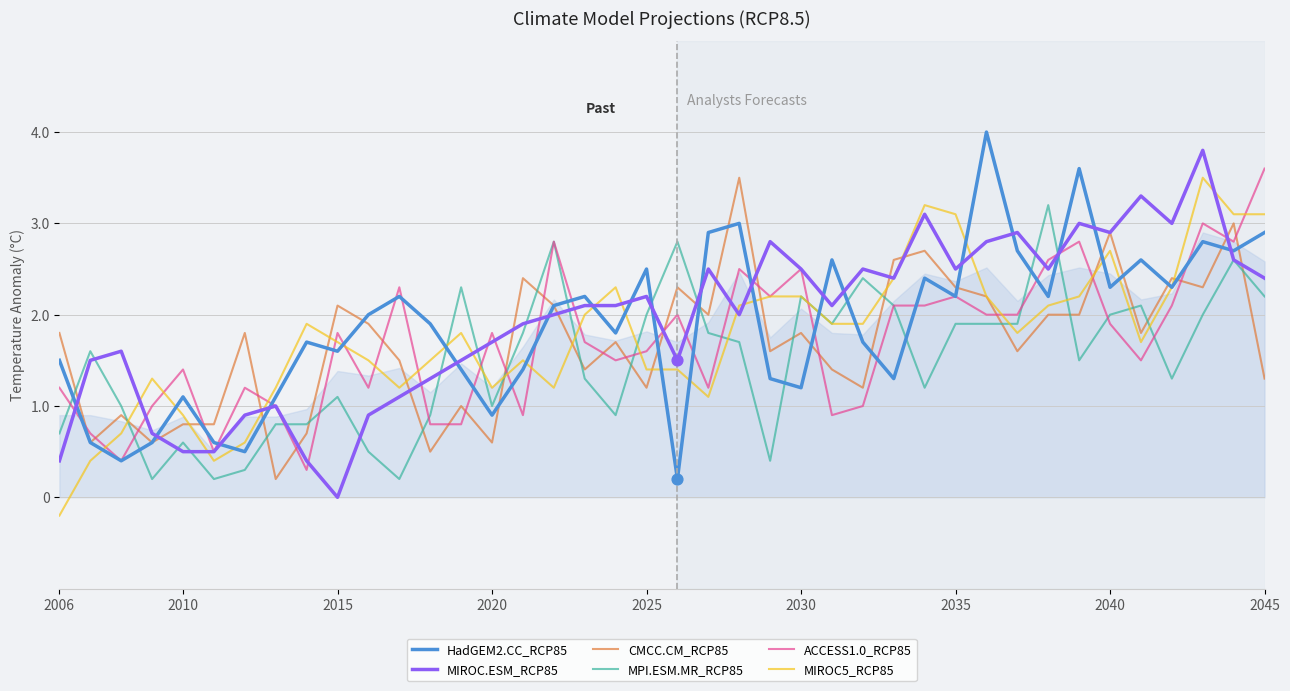

At how many categories does at least one series exceed 0?

40